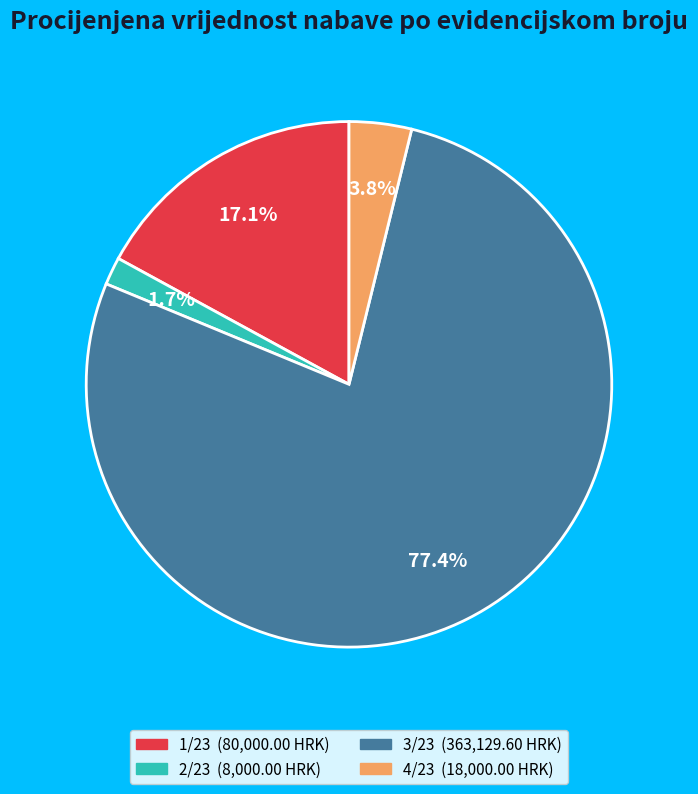

To the nearest percent, what is the difference between the 3/23 and 2/23 slice percentages?

76%